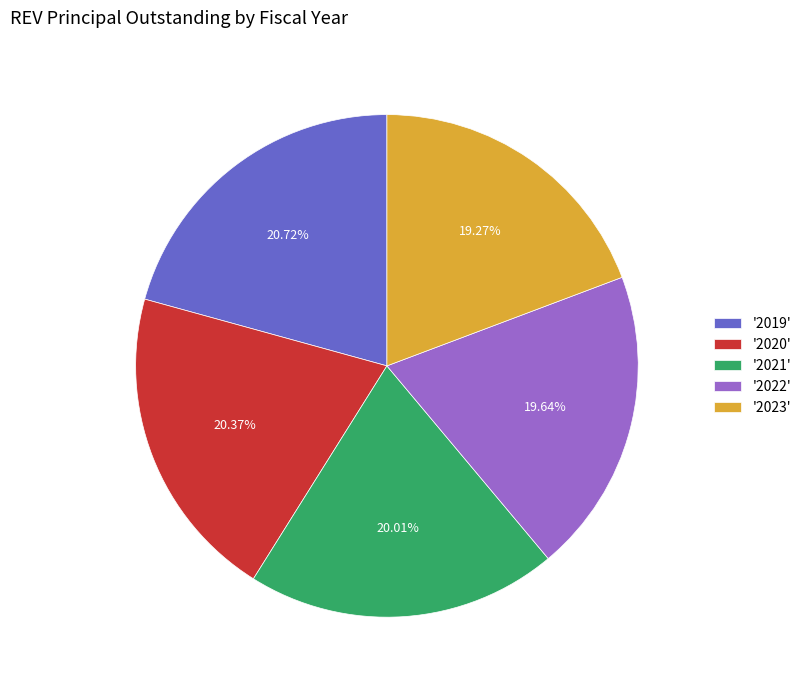

Between '2023' and '2021', which is larger?

'2021'